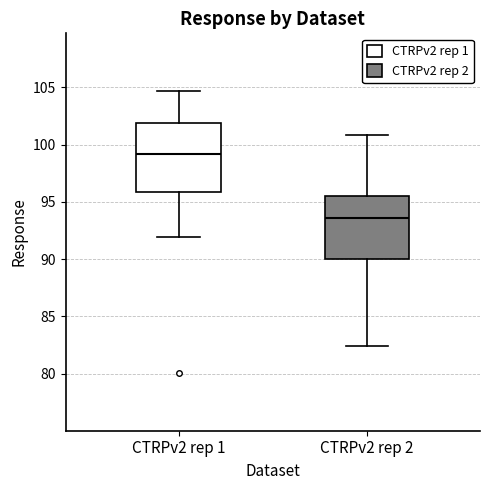

Which box is the tallest, from its lower edge to its upper edge?

CTRPv2 rep 1